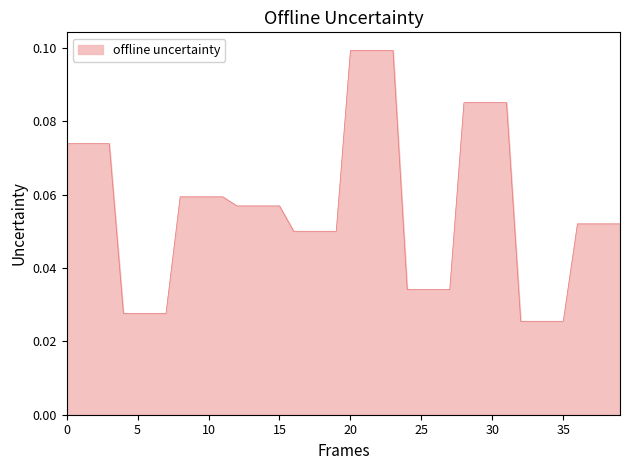

How many lines are shown in the chart?

1